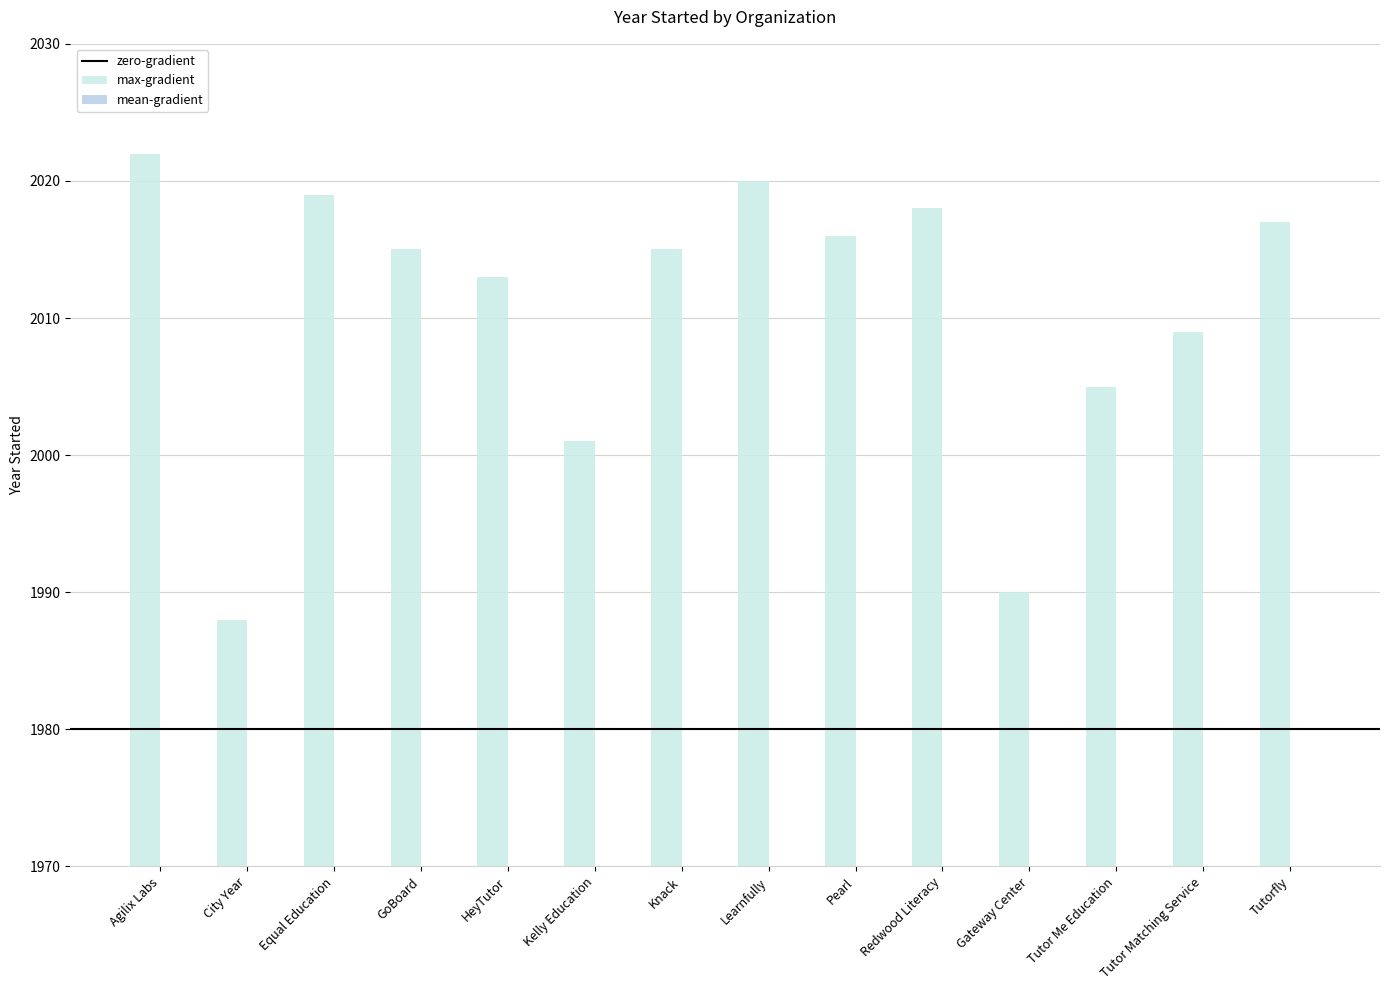

Count the number of categories in the chart.

14